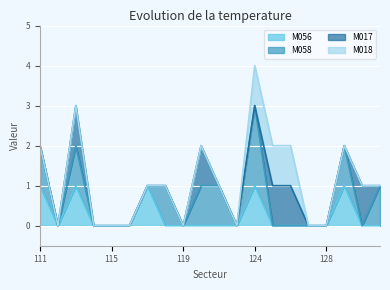

At which category is the sum across all series the highest?

124